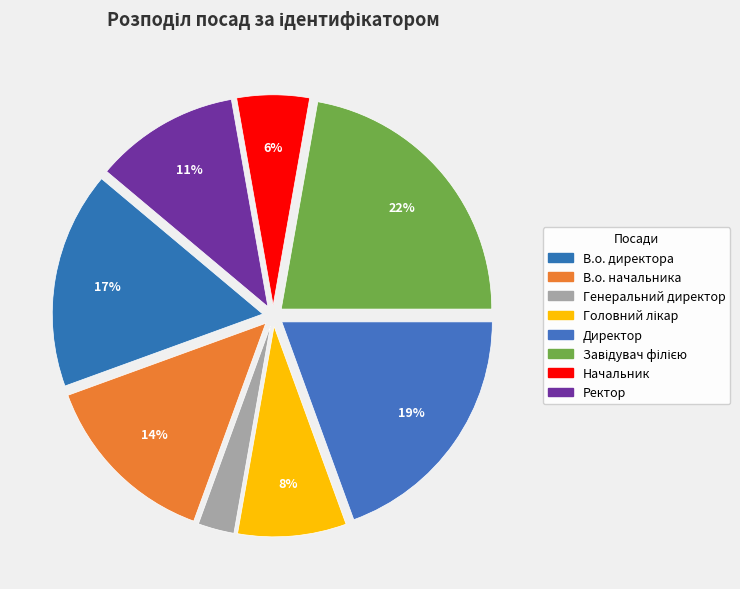

How many slices are in this pie chart?

8